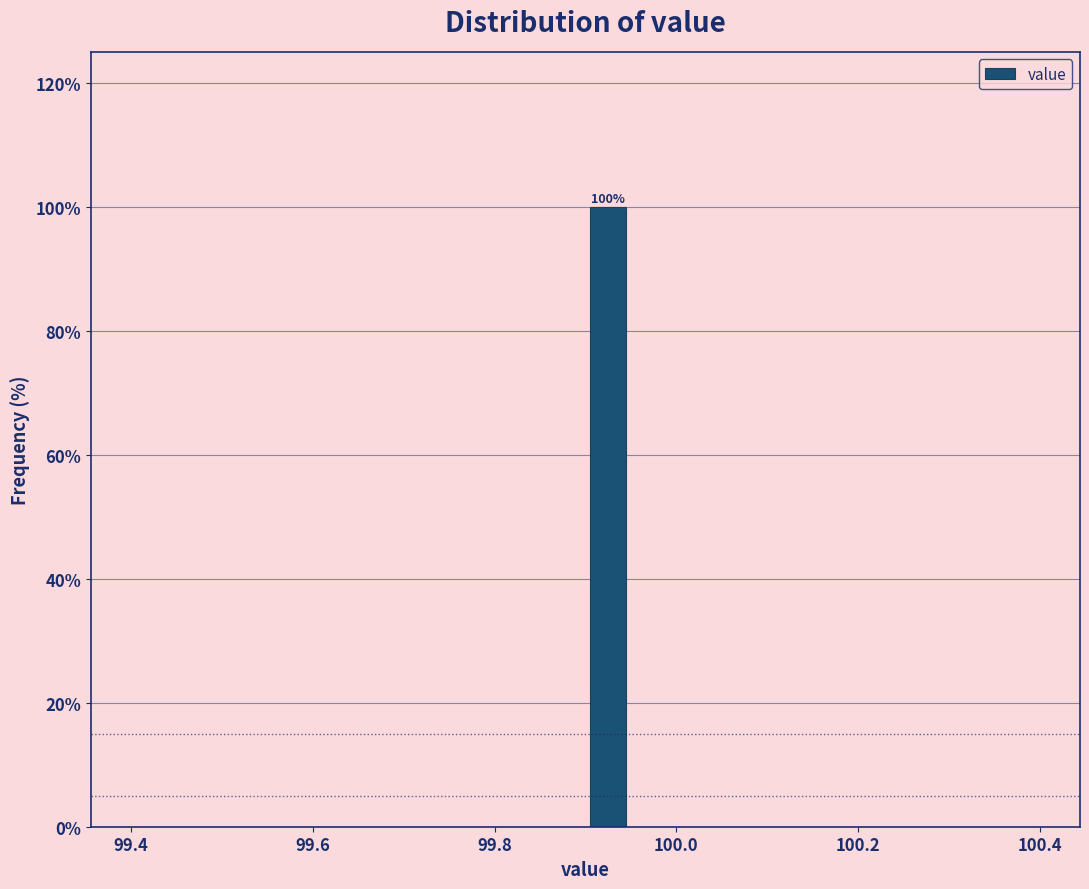

Read against the x-axis, roughly where is the centre of the tallest bar?

99.92